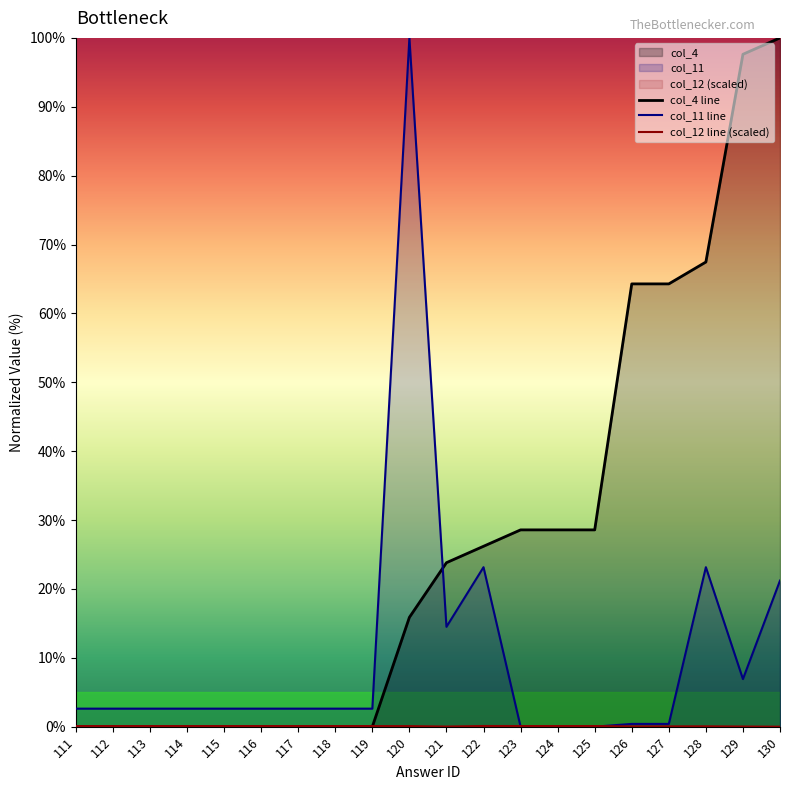

What is the total value across all series at 125?

28.7